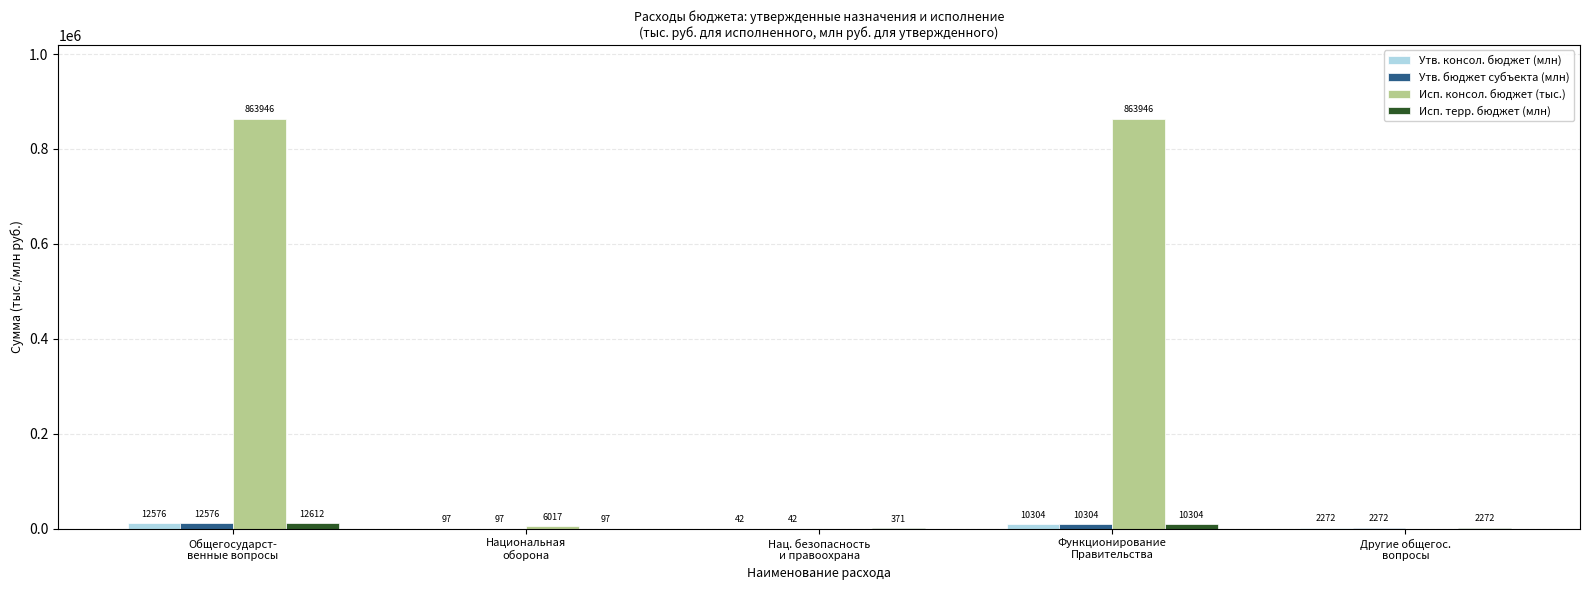

Which series has the largest total across all categories?

Исп. консол. бюджет (тыс.)